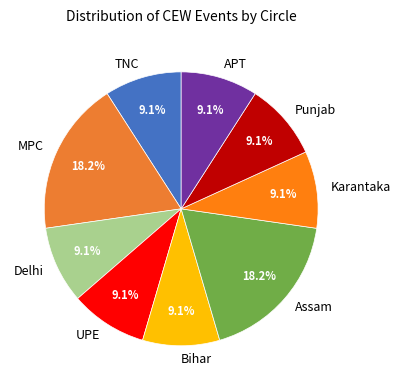

What is the ratio of the value at Punjab to the value at TNC?

1.0